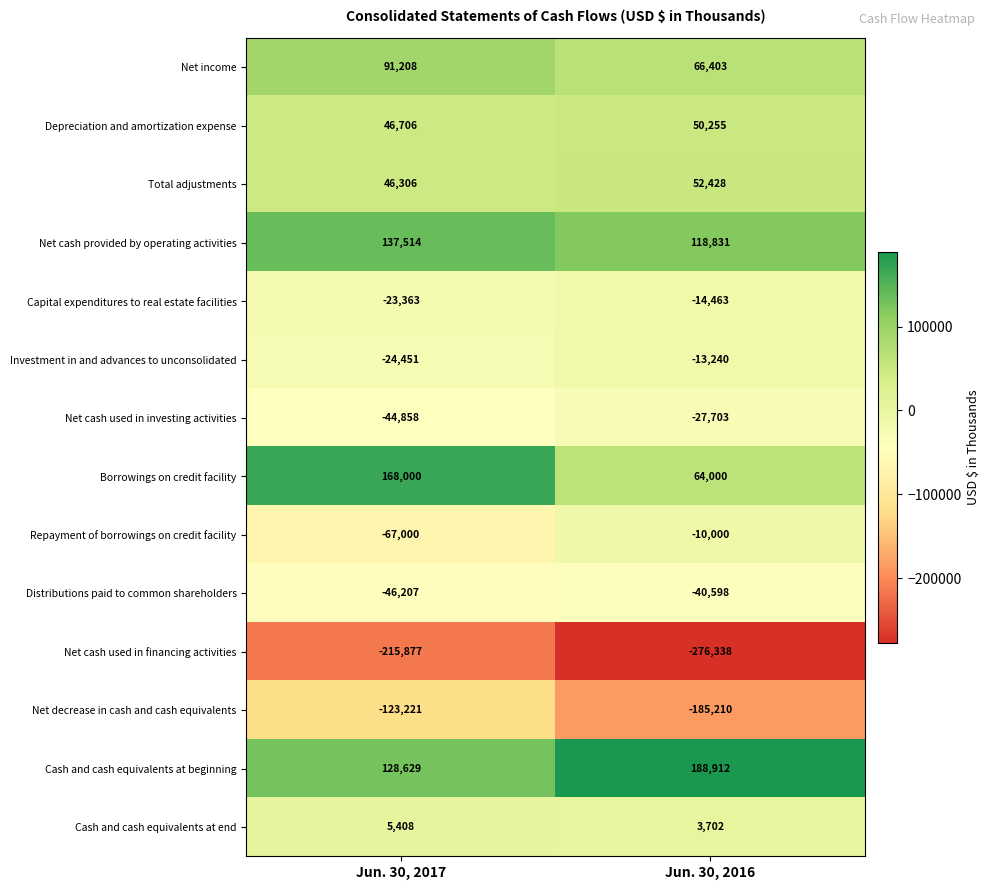

Count the number of data series in this chart.

14